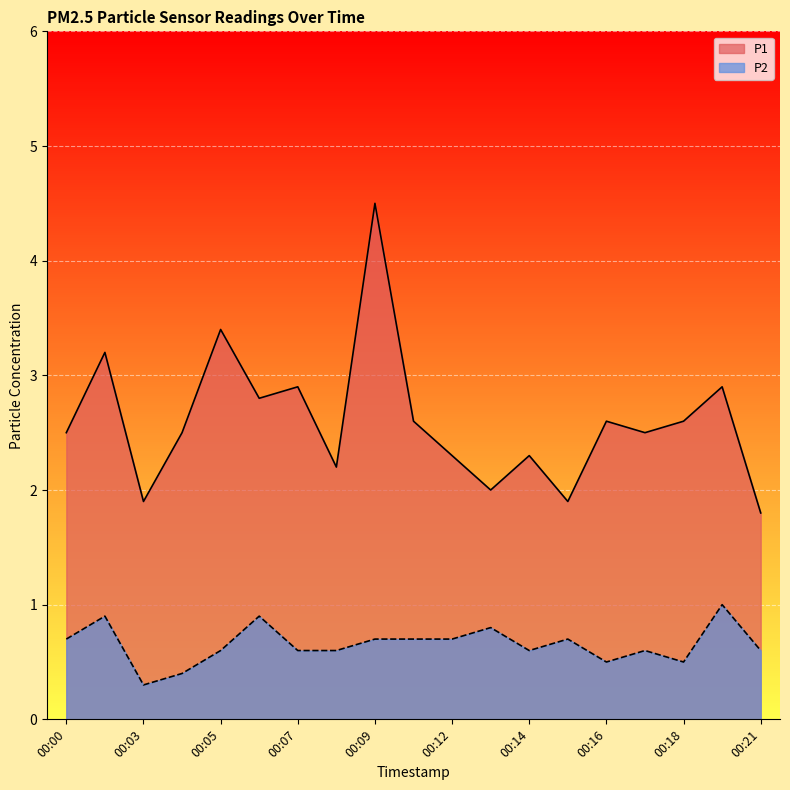

Is the value of P2 at 00:13 greater than the value of P1 at 00:17?

No